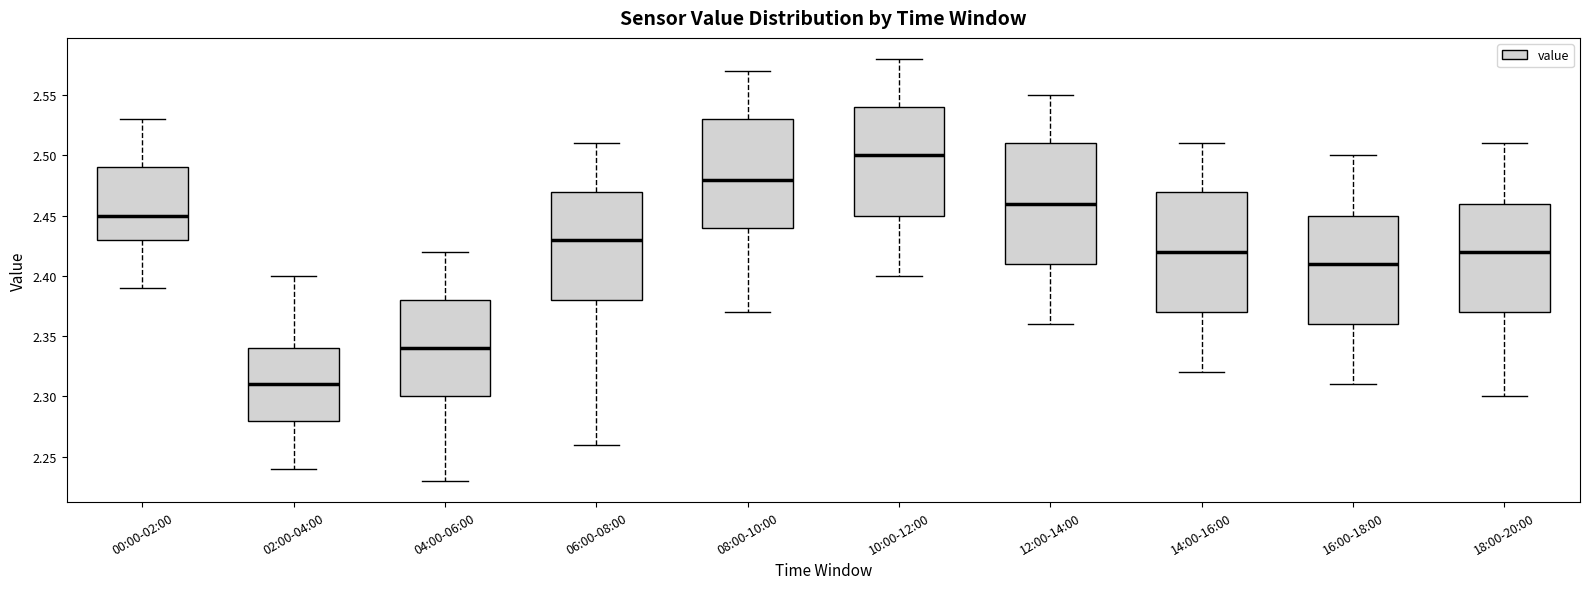

Reading left to right, transcribe this box plot: for each box, give where its median line is, the range the box spans, and where its two whiskers end, as read against the y-axis. The values are not printed on the chart, so give them approximately, as read against the axis.

00:00-02:00: median 2.45, box 2.43 to 2.49, whiskers 2.39 to 2.53
02:00-04:00: median 2.31, box 2.28 to 2.34, whiskers 2.24 to 2.40
04:00-06:00: median 2.34, box 2.30 to 2.38, whiskers 2.23 to 2.42
06:00-08:00: median 2.43, box 2.38 to 2.47, whiskers 2.26 to 2.51
08:00-10:00: median 2.48, box 2.44 to 2.53, whiskers 2.37 to 2.57
10:00-12:00: median 2.50, box 2.45 to 2.54, whiskers 2.40 to 2.58
12:00-14:00: median 2.46, box 2.41 to 2.51, whiskers 2.36 to 2.55
14:00-16:00: median 2.42, box 2.37 to 2.47, whiskers 2.32 to 2.51
16:00-18:00: median 2.41, box 2.36 to 2.45, whiskers 2.31 to 2.50
18:00-20:00: median 2.42, box 2.37 to 2.46, whiskers 2.30 to 2.51